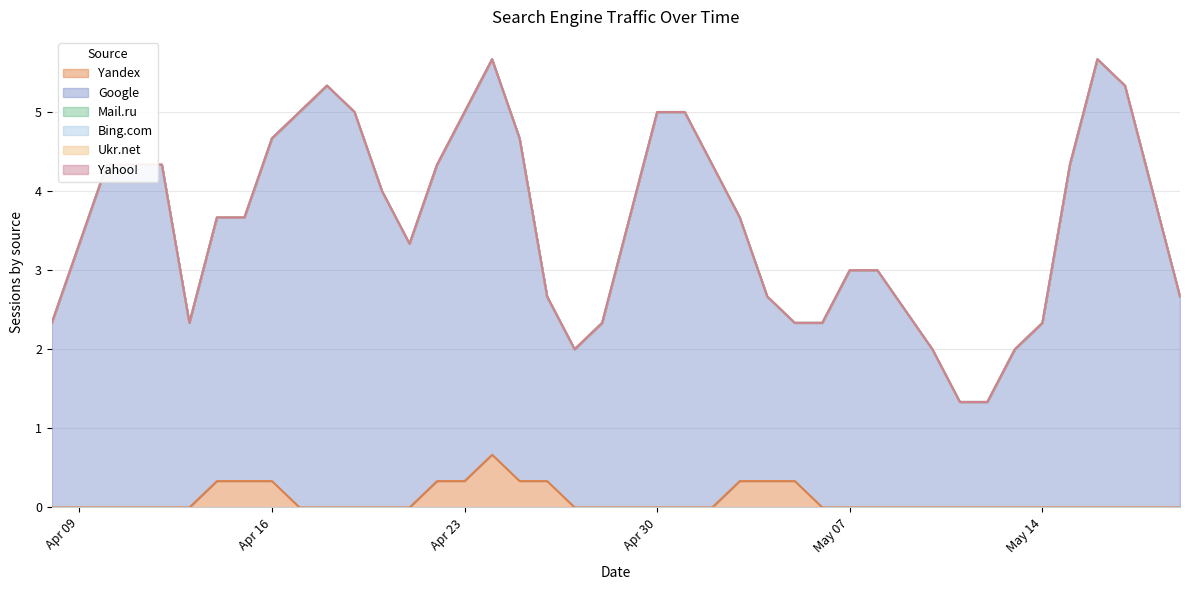

How many lines are shown in the chart?

6